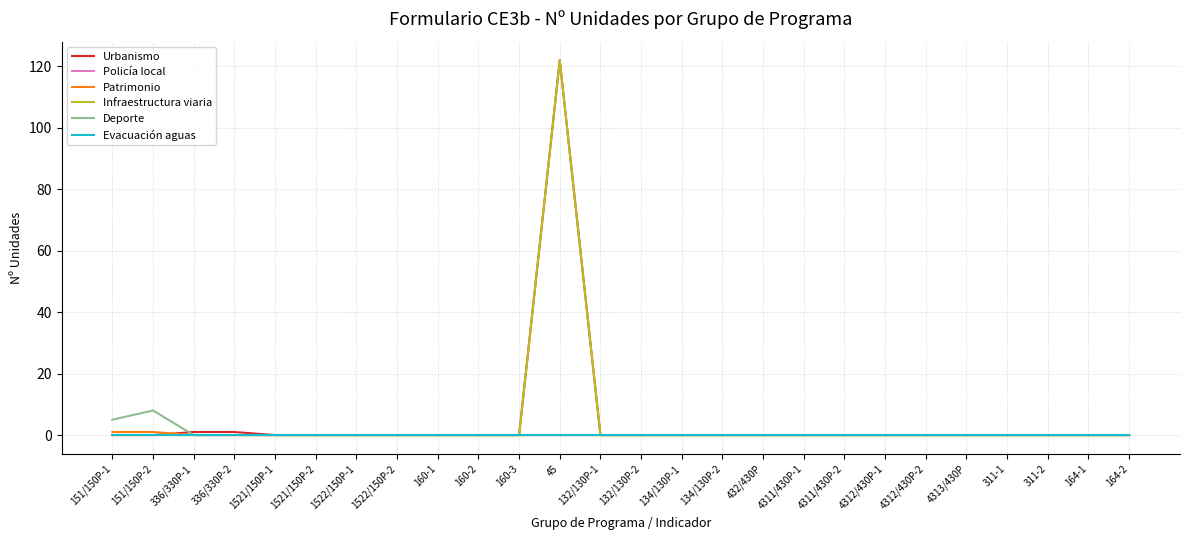

Which series has the widest spread of values?

Urbanismo